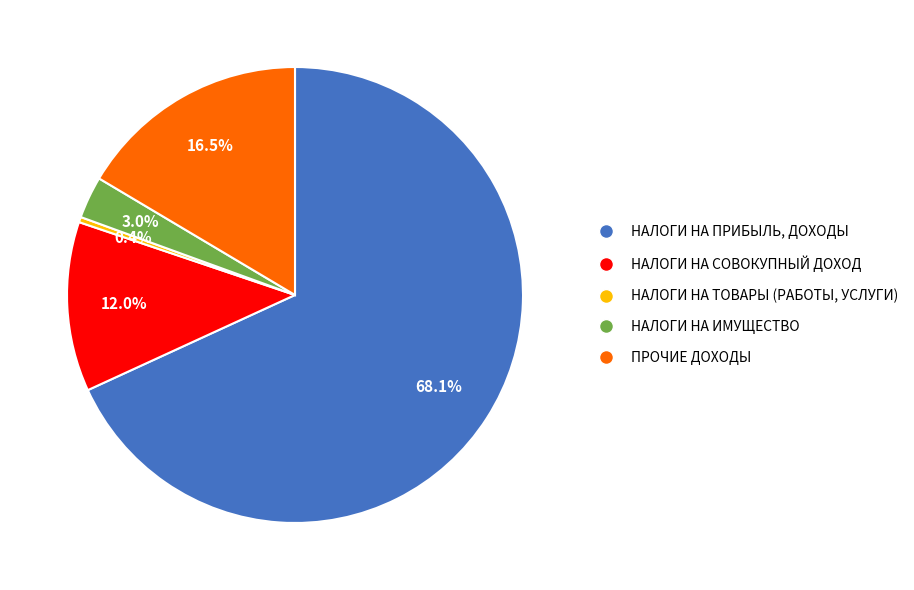

Is it true that НАЛОГИ НА ИМУЩЕСТВО is 3% of the pie?

True